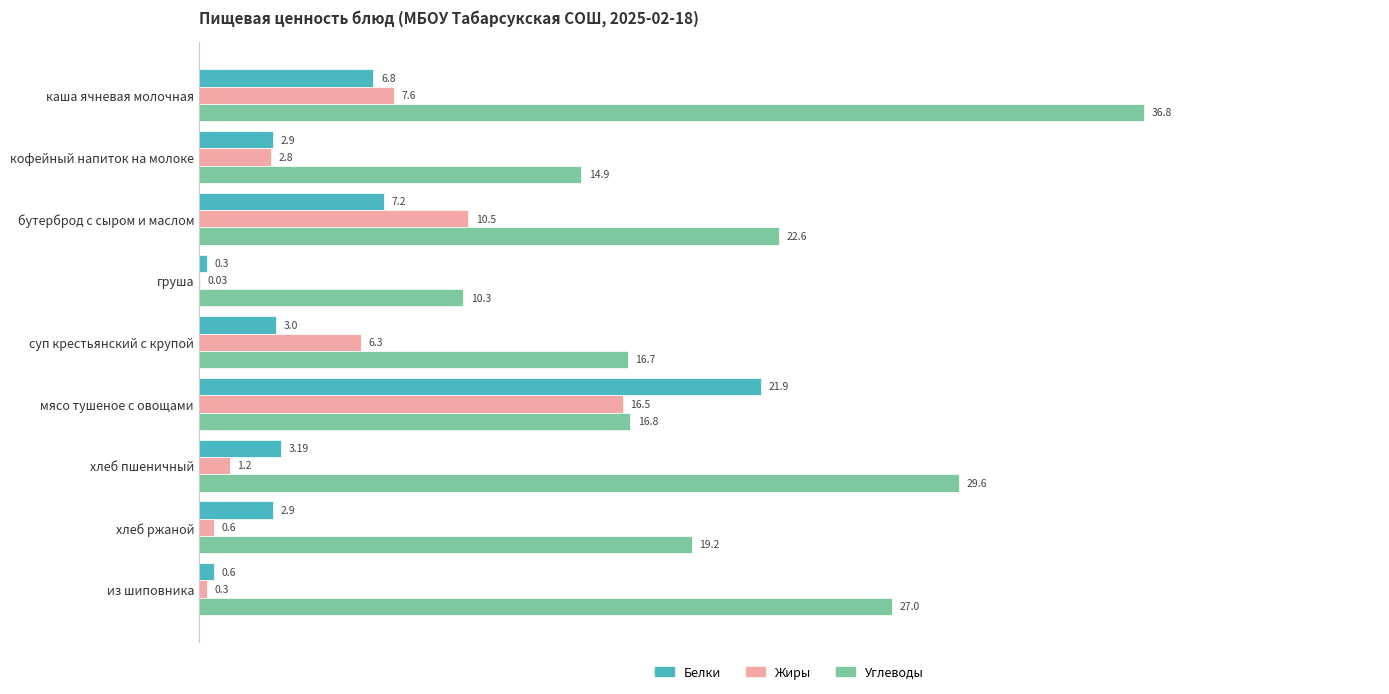

Which series changed the most between бутерброд с сыром и маслом and хлеб пшеничный?

Жиры